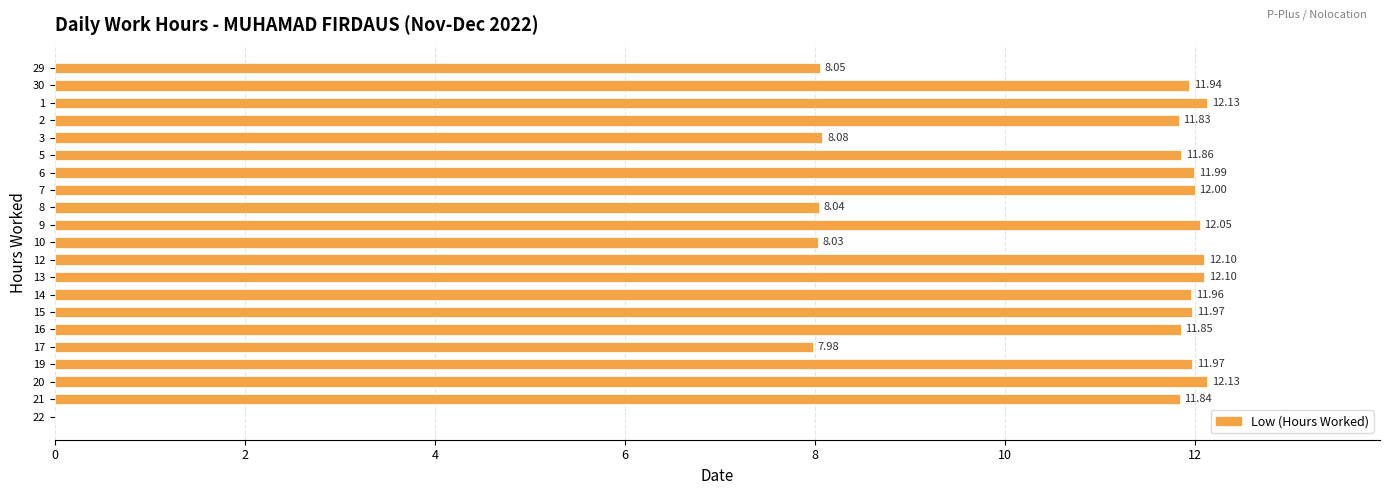

How many values exceed 11?

15